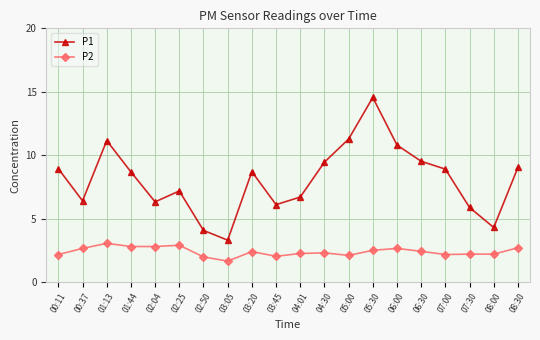

What is the maximum value for P1?

14.6